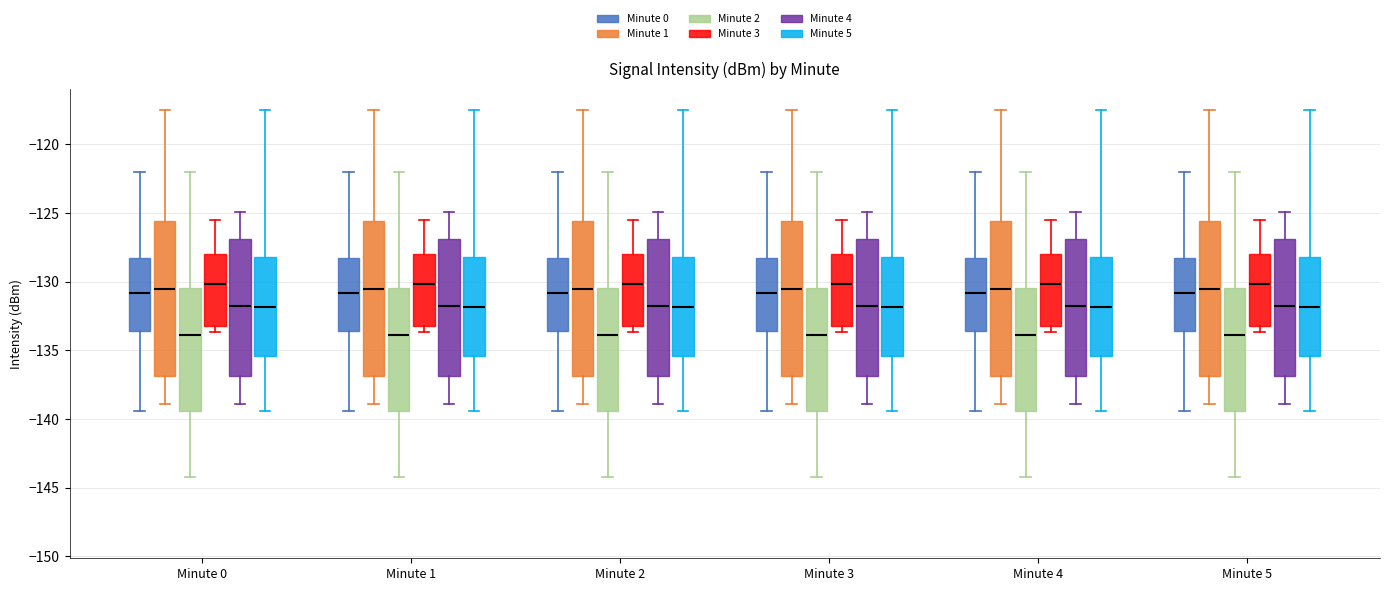

Where does the lower whisker of the box for Minute 4 (Minute 5) end on the y-axis? The values are not printed on the chart, so give them approximately, as read against the axis.

-139.5